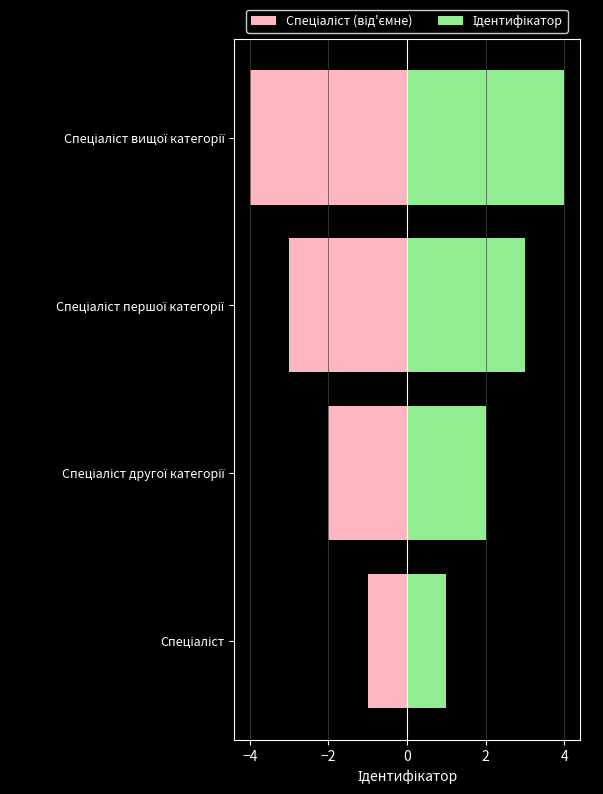

The value of Ідентифікатор at Спеціаліст вищої категорії is 4. True or false?

True